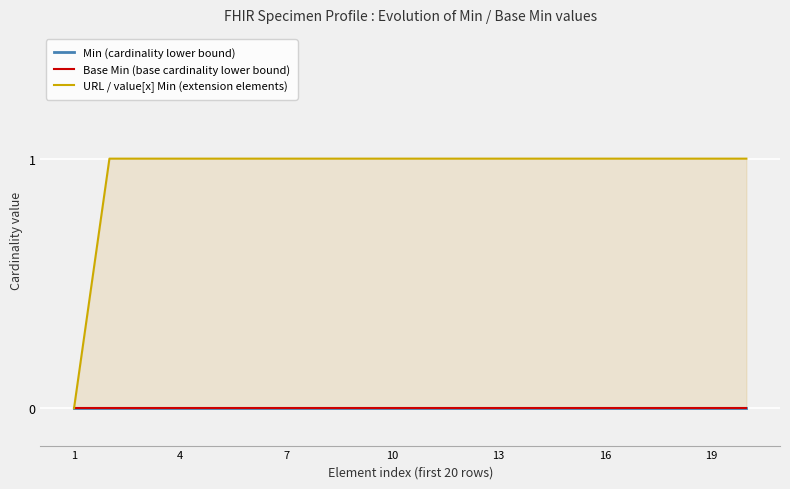

True or false: Min (cardinality lower bound) and Base Min (base cardinality lower bound) intersect in this chart.

False